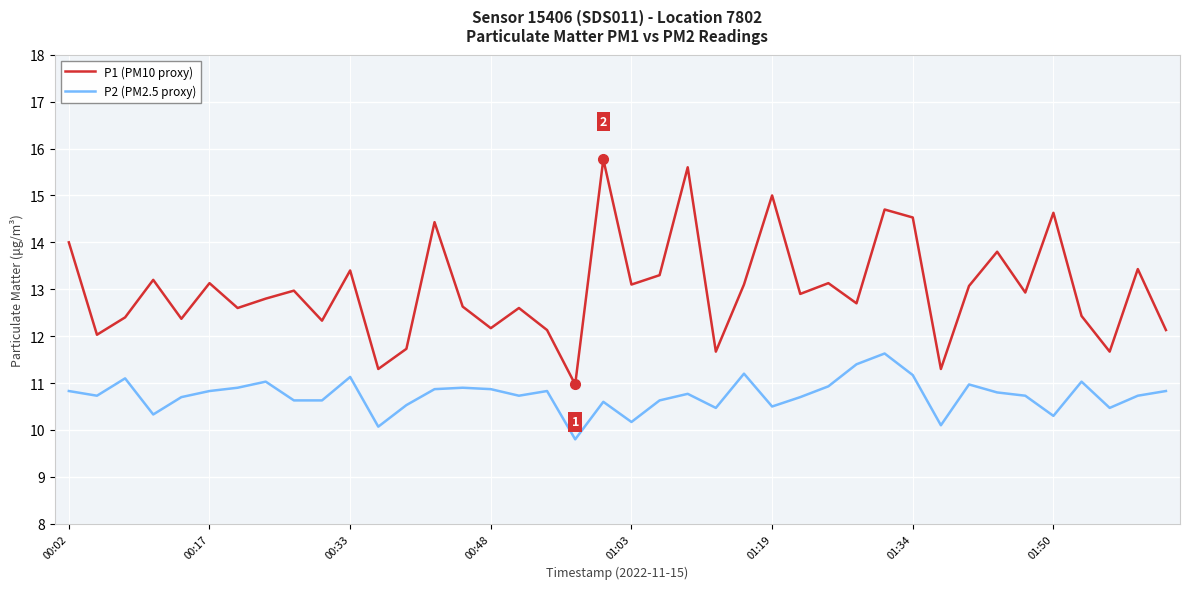

True or false: P2 (PM2.5 proxy) and P1 (PM10 proxy) cross at least once.

False